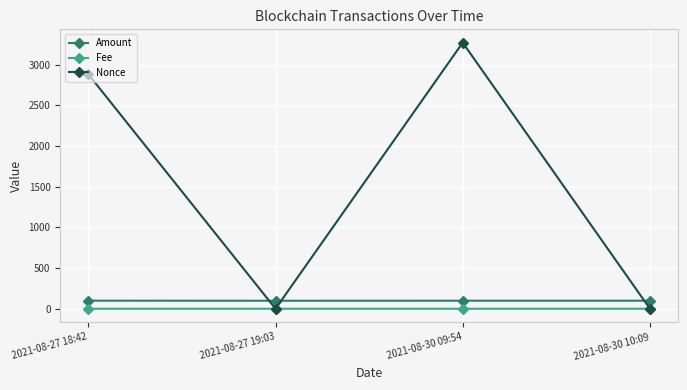

What is the difference between the highest and lowest values at 2021-08-30 09:54?

3269.9